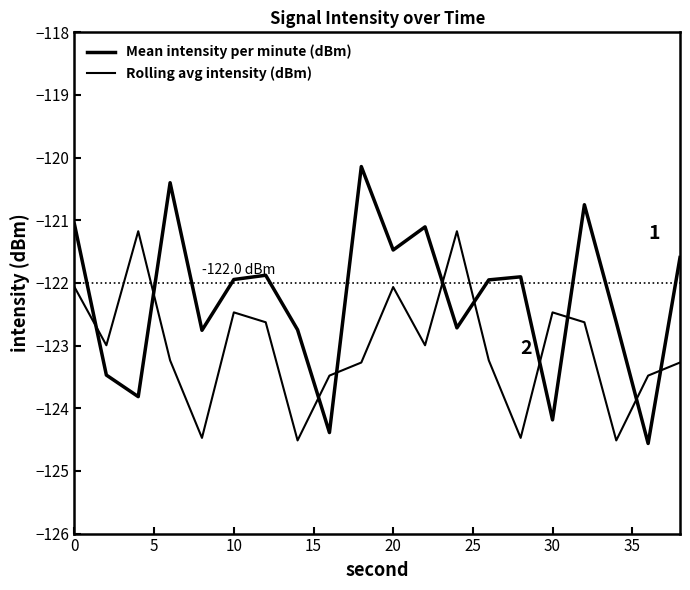

List the series in order of their overall mean, highest first.

Mean intensity per minute (dBm), Rolling avg intensity (dBm)